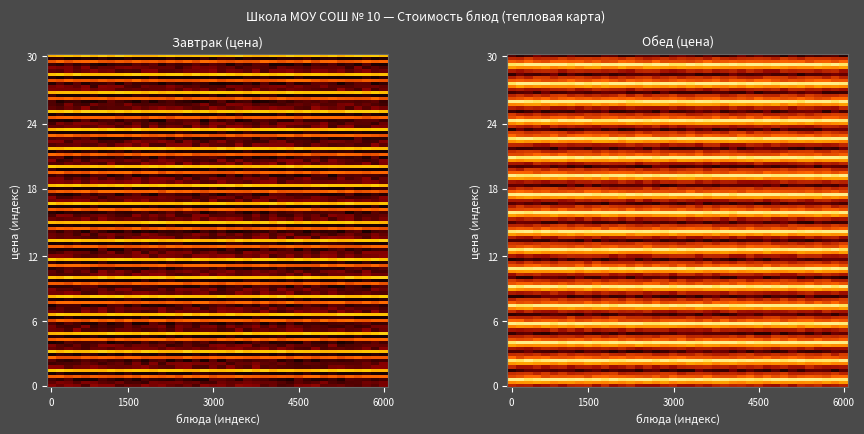

What is the minimum value for Обед?

2.8